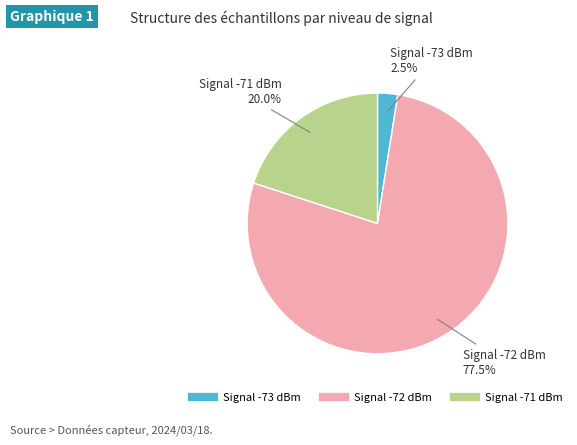

Does any single category account for the majority?

Yes